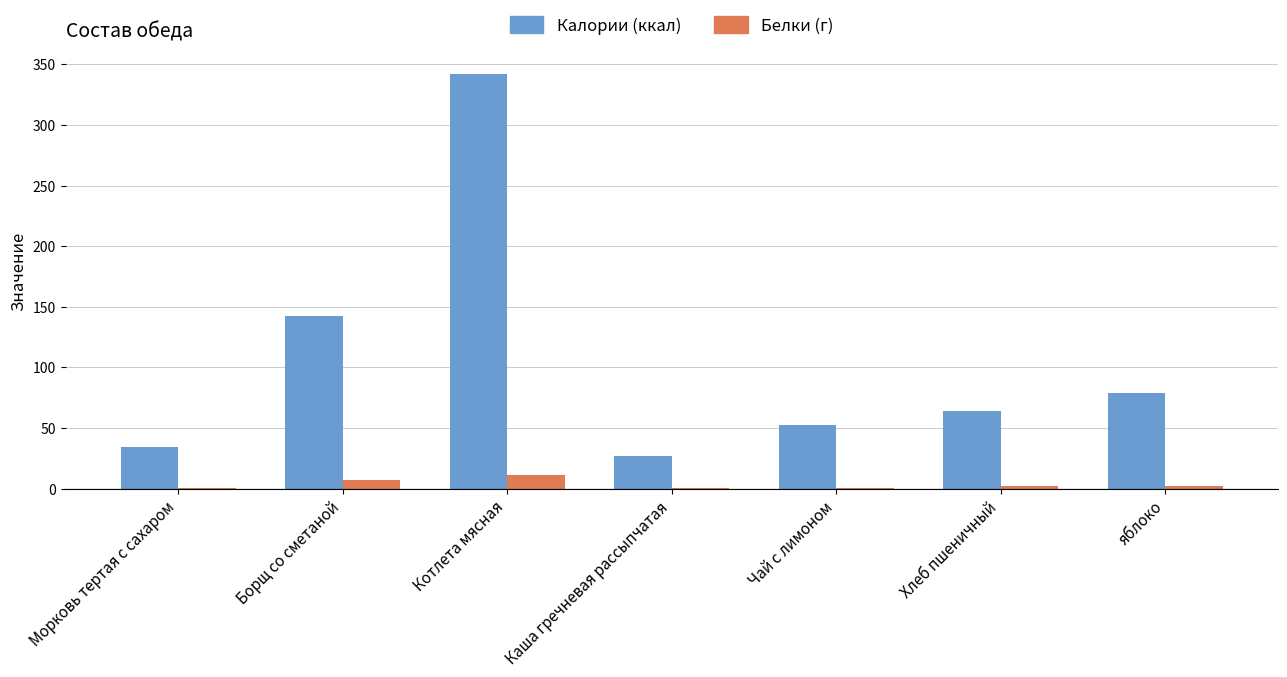

What is the total value across all series at яблоко?

81.0